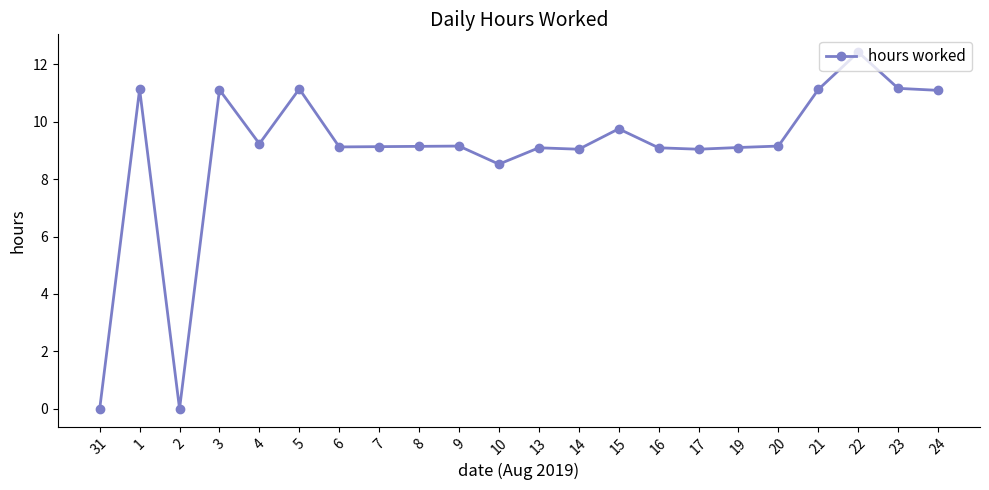

What position from the right is 23?

2